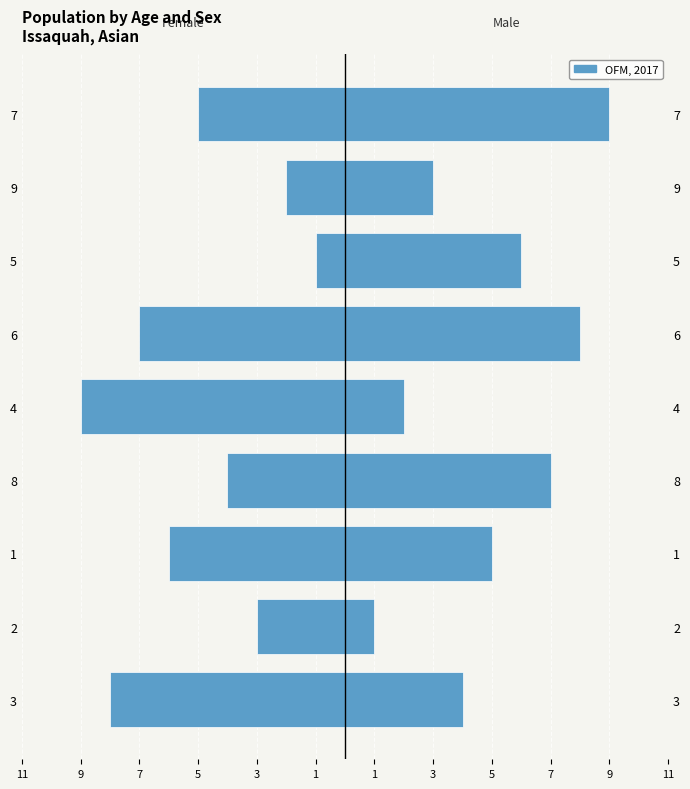

At how many categories does at least one series exceed 2?

7